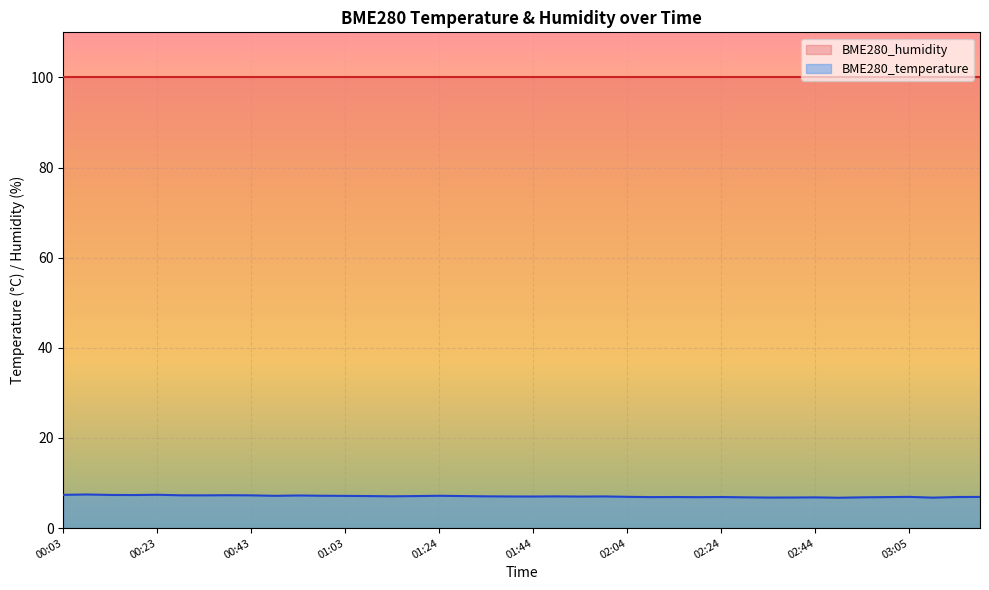

What position from the left is 00:28?

6